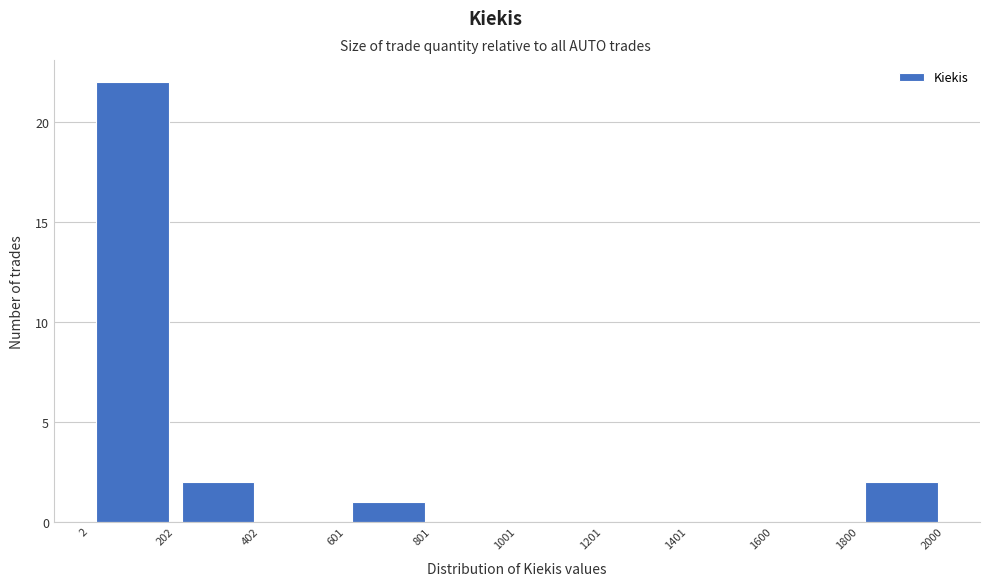

Reading left to right, transcribe this chart: for each bar, give the range it covers on the x-axis and its height. The values are not printed on the chart, so give them approximately, as read against the axis.

2 to 202: 22
202 to 402: 2
402 to 601: 0
601 to 801: 1
801 to 1001: 0
1001 to 1201: 0
1201 to 1401: 0
1401 to 1600: 0
1600 to 1800: 0
1800 to 2000: 2